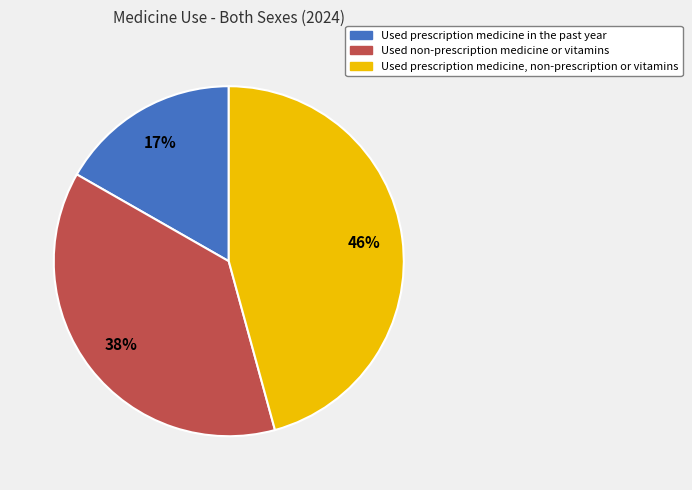

Is the sum of Used non-prescription medicine or vitamins and Used prescription medicine, non-prescription or vitamins greater than half?

Yes